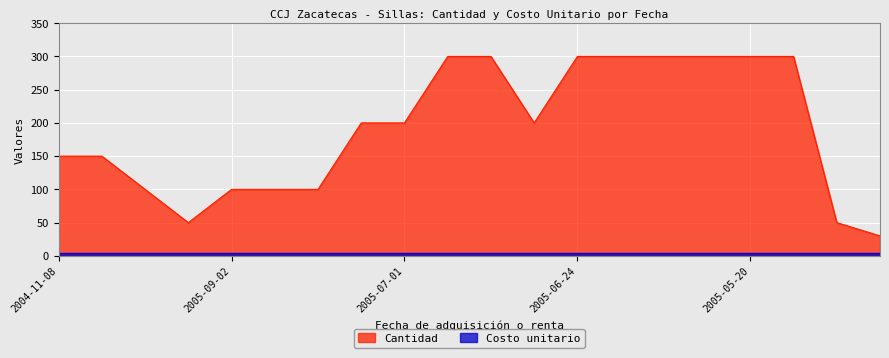

Rank the categories by value from highest to lowest.

2005-07-08, 2005-06-10, 2005-06-24, 2005-06-03, 2005-05-27, 2005-05-13, 2005-05-20, 2005-04-01, 2005-08-05, 2005-07-01, 2005-06-17, 2004-11-08, 2004-10-15, 2005-10-20, 2005-09-02, 2005-08-12, 2005-08-26, 2005-09-28, 2005-03-14, 2006-09-22